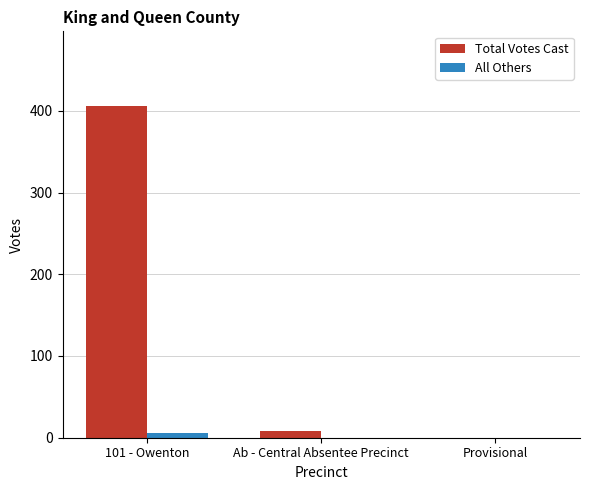

What are all the series names shown in the legend?

Total Votes Cast, All Others